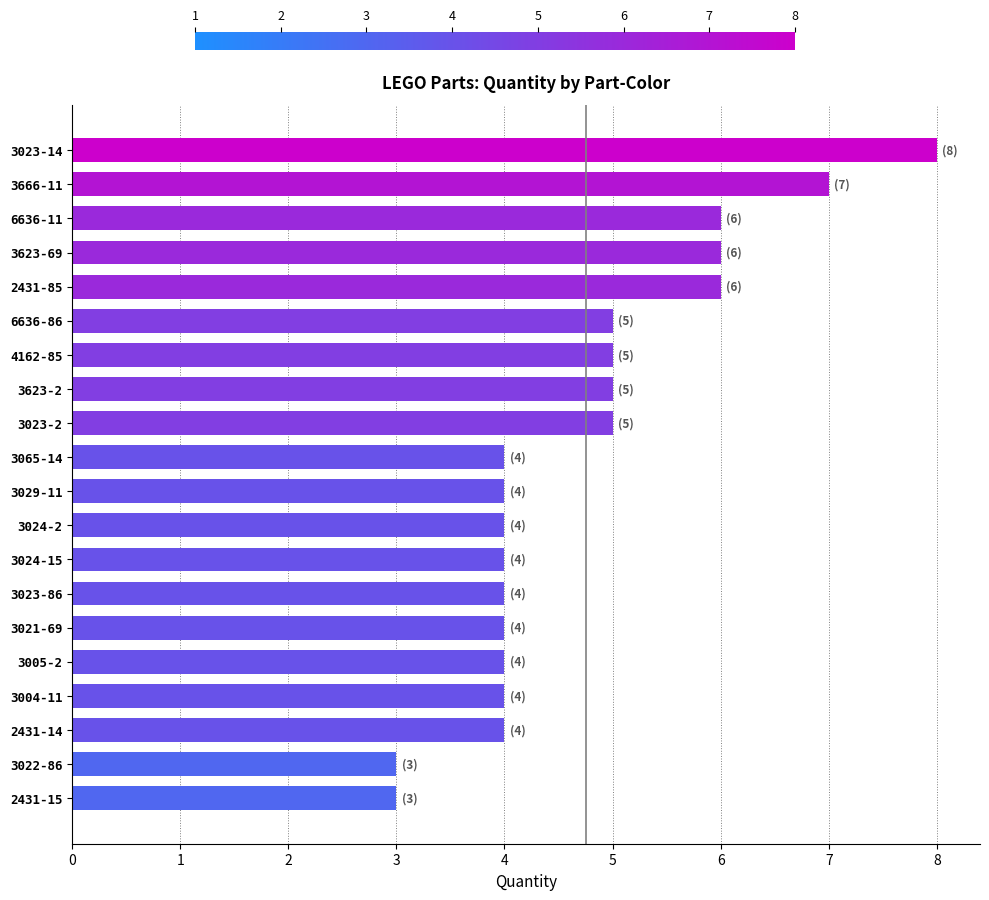

What is the maximum value shown in the chart?

8